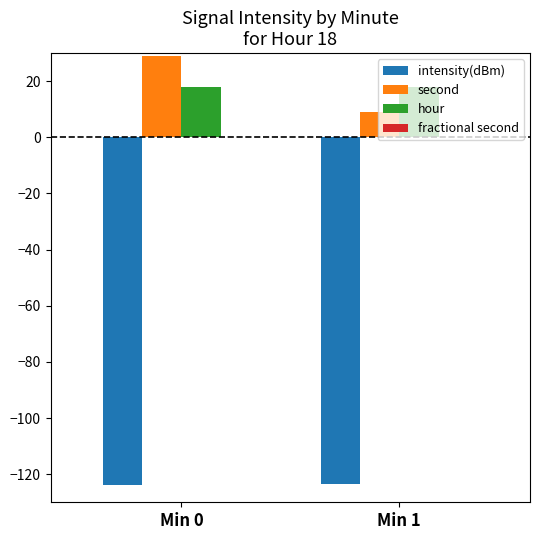

At how many categories does at least one series exceed 1?

2